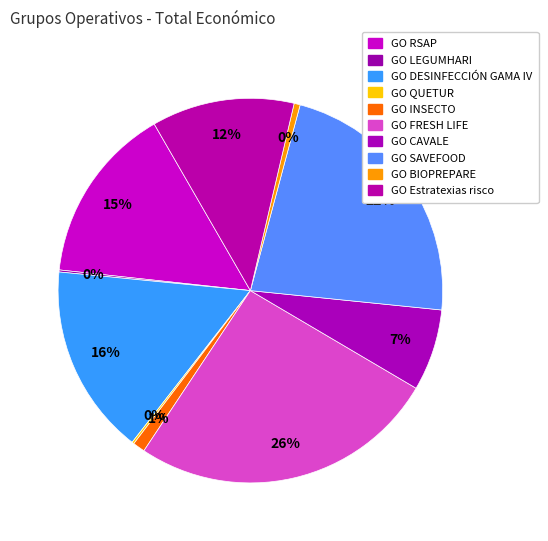

Is there any slice that represents more than half of the pie?

No